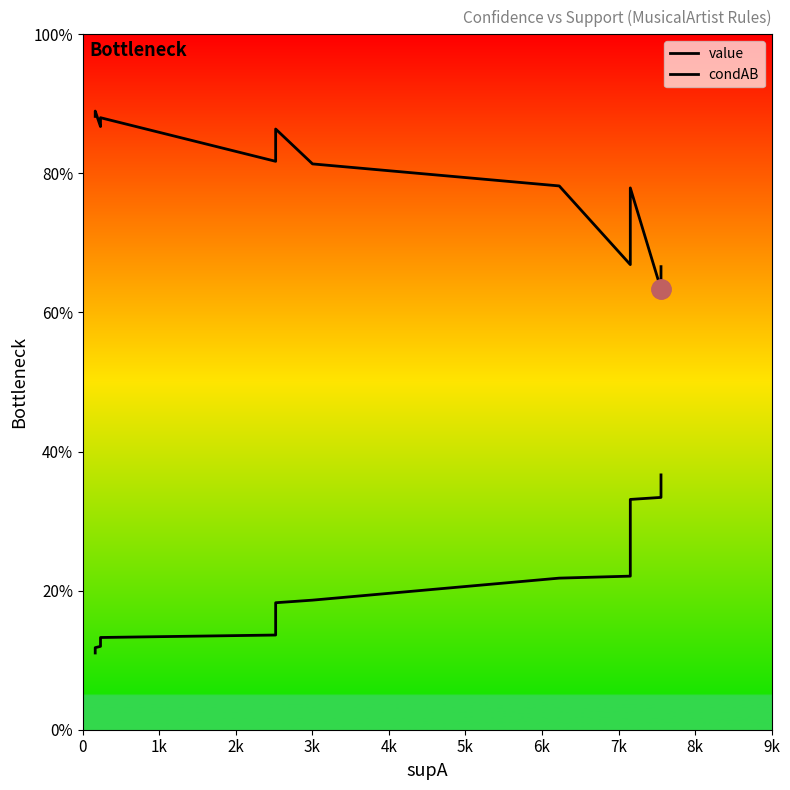

Count the number of categories in the chart.

15